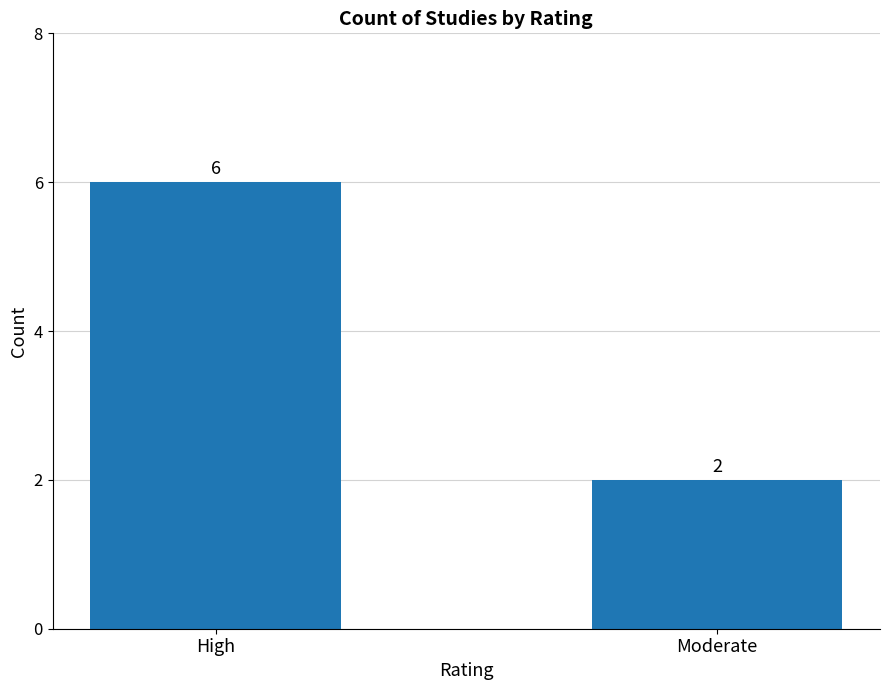

Between High and Moderate, which is larger?

High